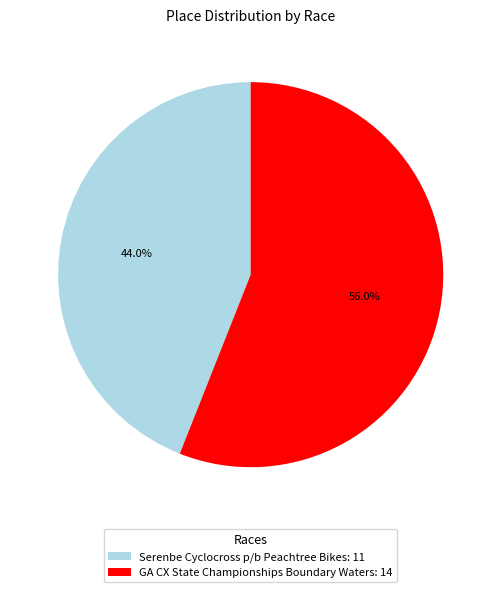

True or false: Serenbe Cyclocross p/b Peachtree Bikes accounts for 32% of the total.

False